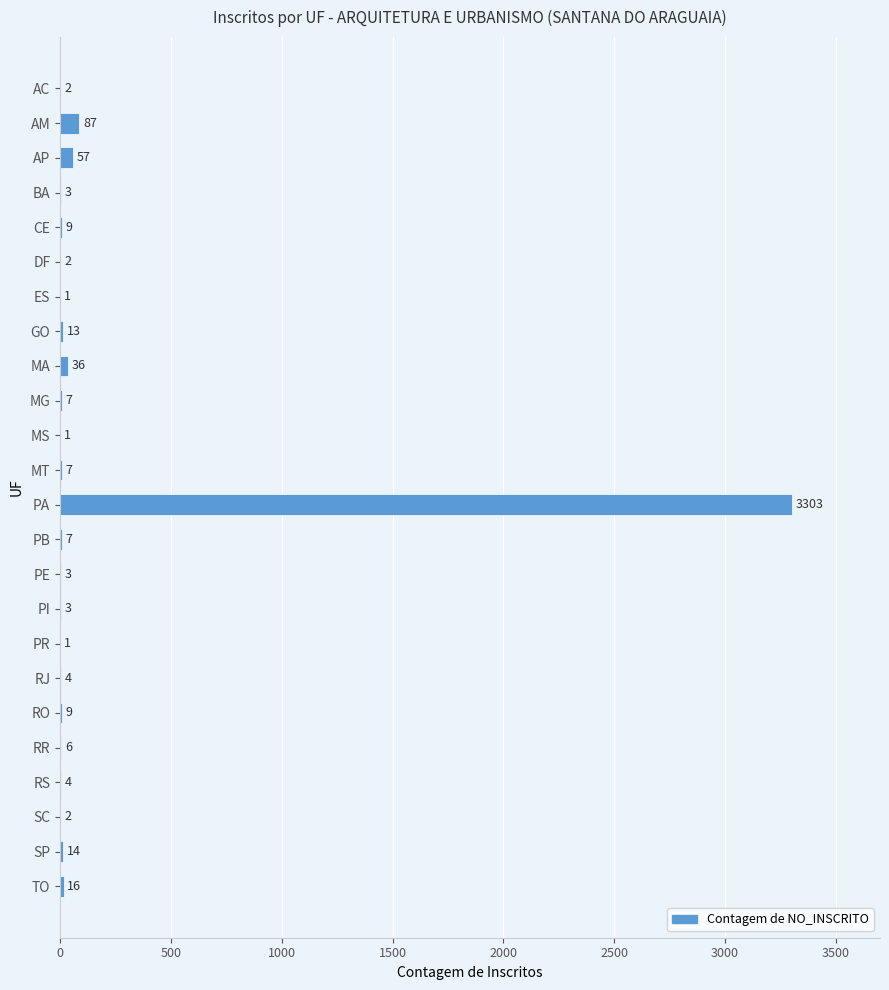

The chart shows a value of 4 at RS. True or false?

True